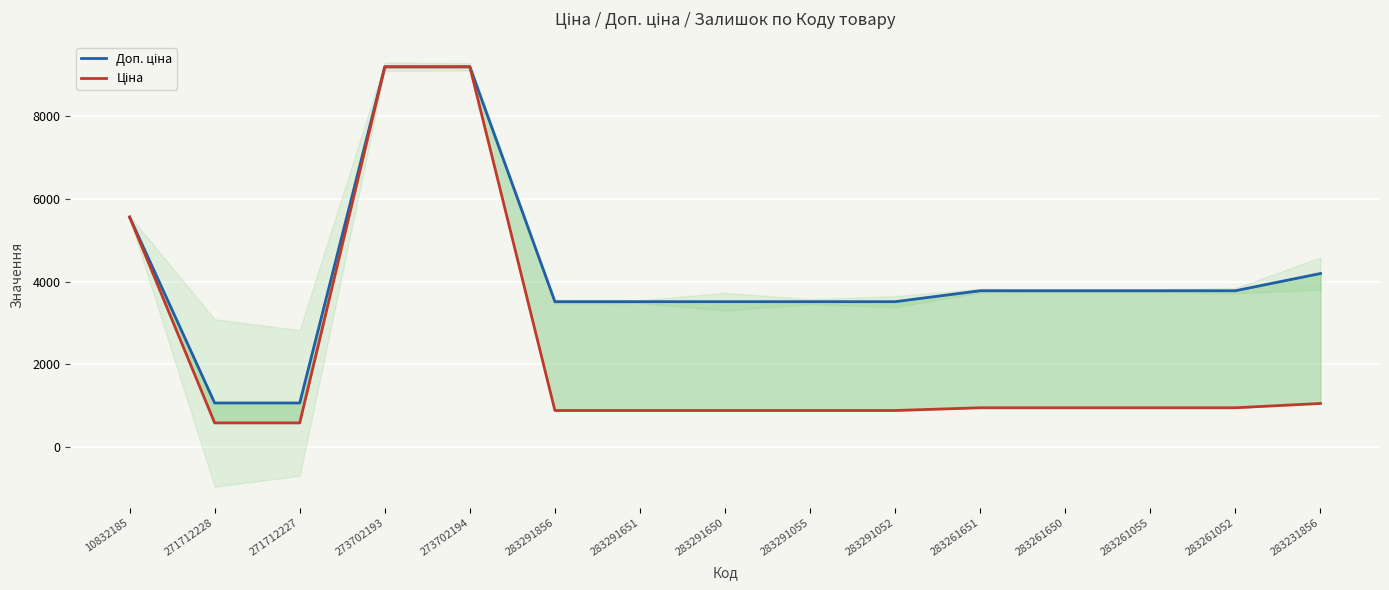

Reading left to right, what are all the values shown in this chart?

Доп. ціна: 10832185=5560.3	271712228=1060.0	271712227=1060.0	273702193=9196.3	273702194=9196.3	283291856=3511.9	283291651=3511.9	283291650=3511.9	283291055=3511.9	283291052=3511.9	283261651=3777.0	283261650=3777.0	283261055=3777.0	283261052=3777.0	283231856=4193.5
Ціна: 10832185=5560.3	271712228=578.1	271712227=578.1	273702193=9196.3	273702194=9196.3	283291856=878.0	283291651=878.0	283291650=878.0	283291055=878.0	283291052=878.0	283261651=944.2	283261650=944.2	283261055=944.2	283261052=944.2	283231856=1048.4